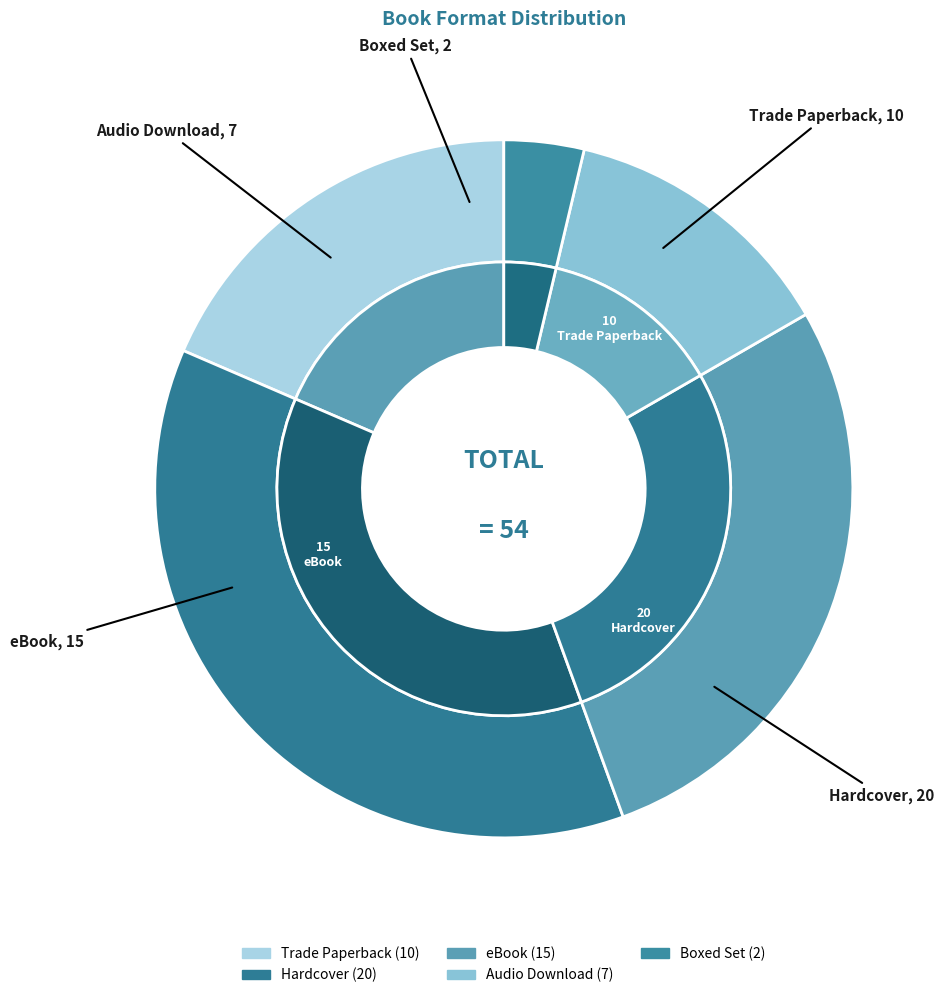

True or false: eBook accounts for 28% of the total.

True